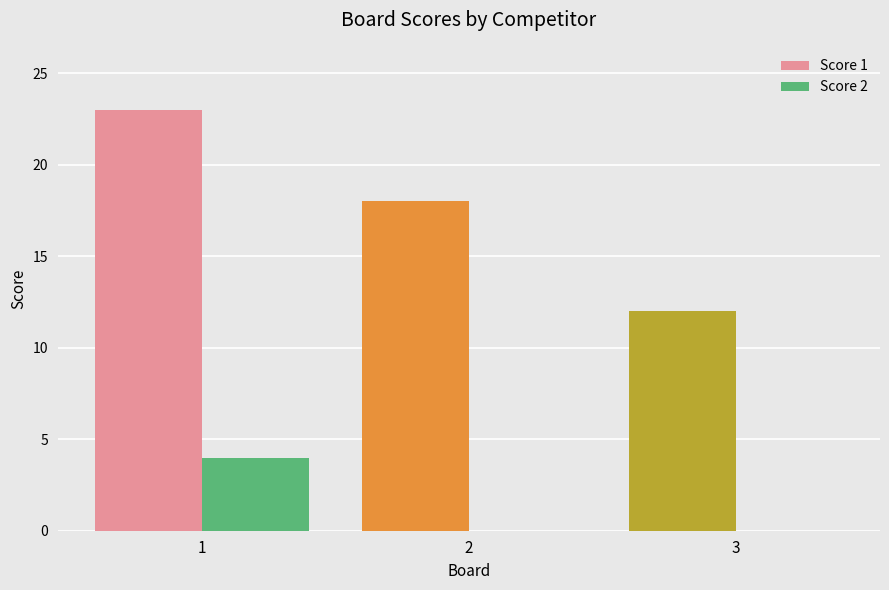

Is it true that Score 2 equals -2 at 3?

False